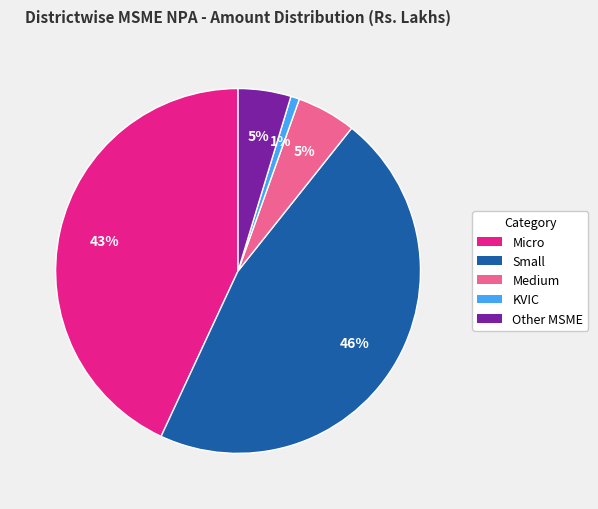

How many segments does this pie chart have?

5